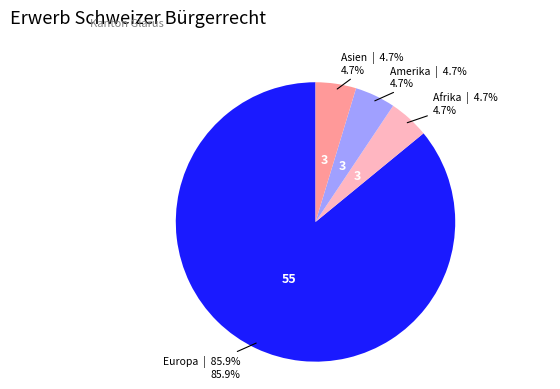

Does any single category account for the majority?

Yes